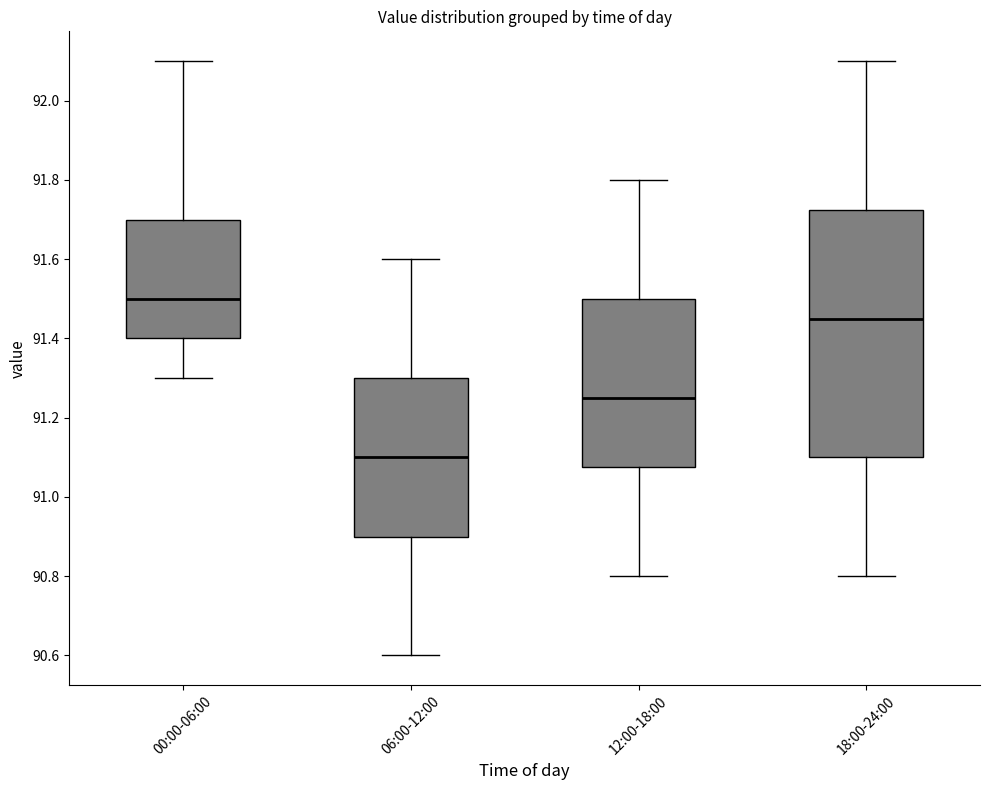

Which box has the lowest median line?

06:00-12:00